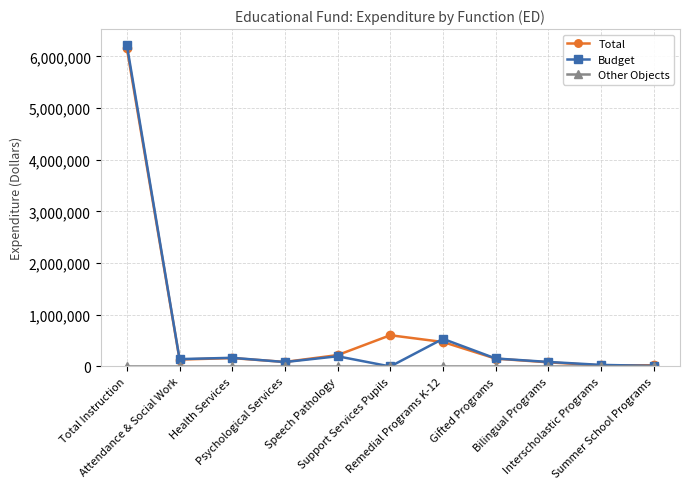

What is the greatest value displayed?

6217248